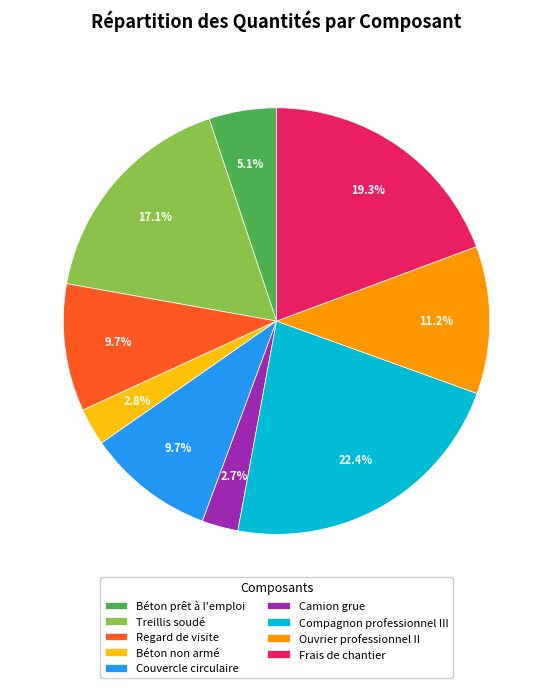

Combined, do Camion grue and Béton non armé account for over 50%?

No